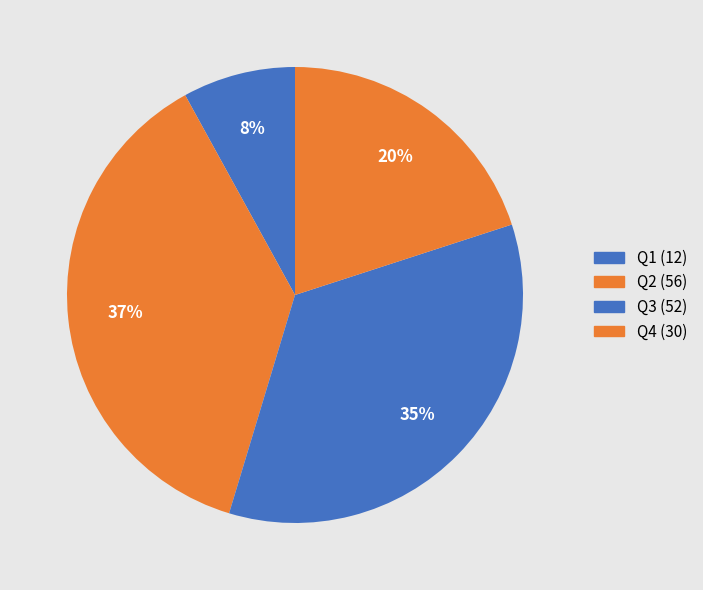

How many segments does this pie chart have?

4